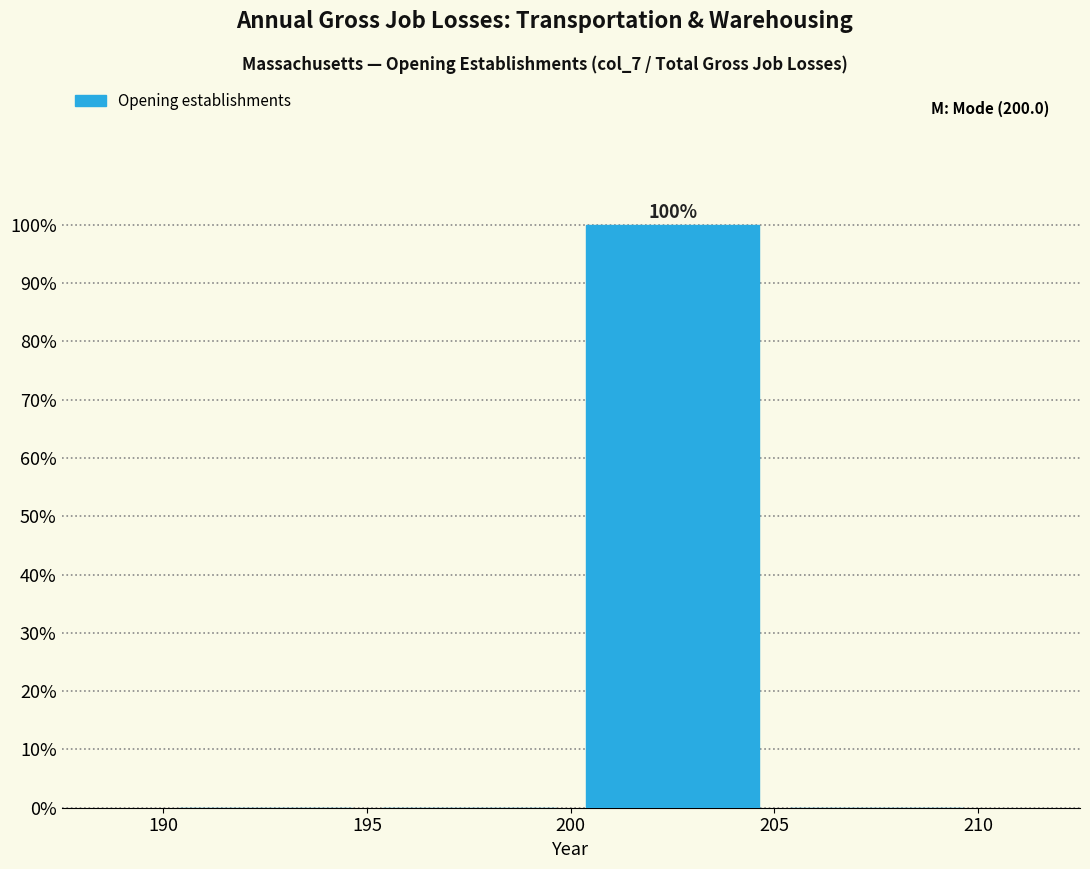

Which range on the x-axis has the tallest bar?

200 to 205